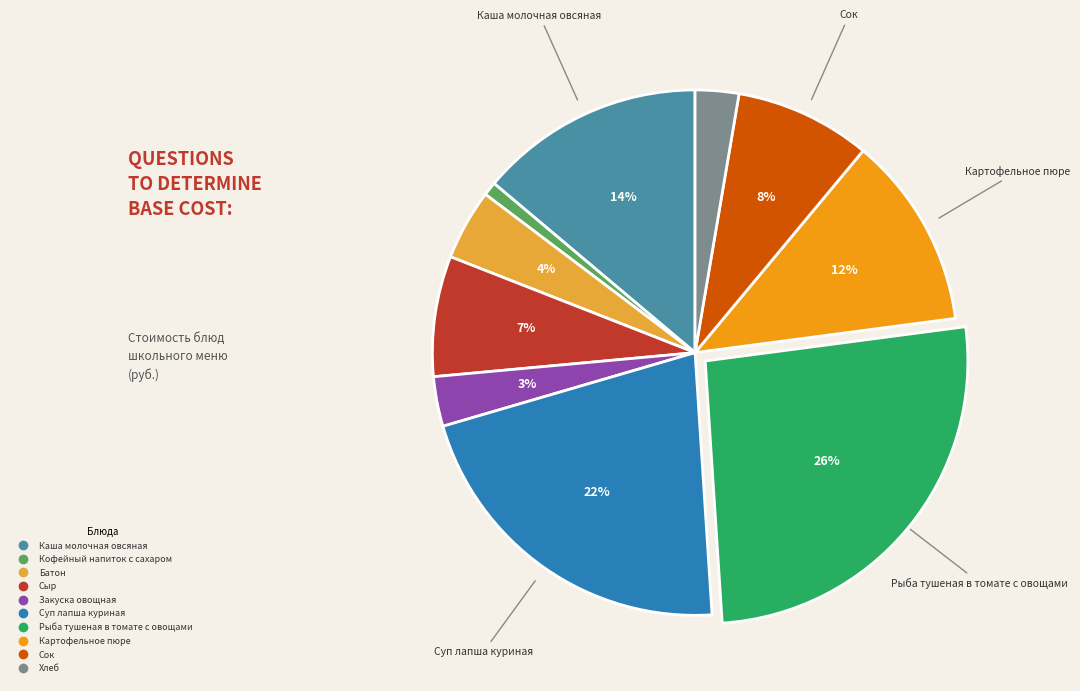

Is the sum of Закуска овощная and Хлеб greater than half?

No